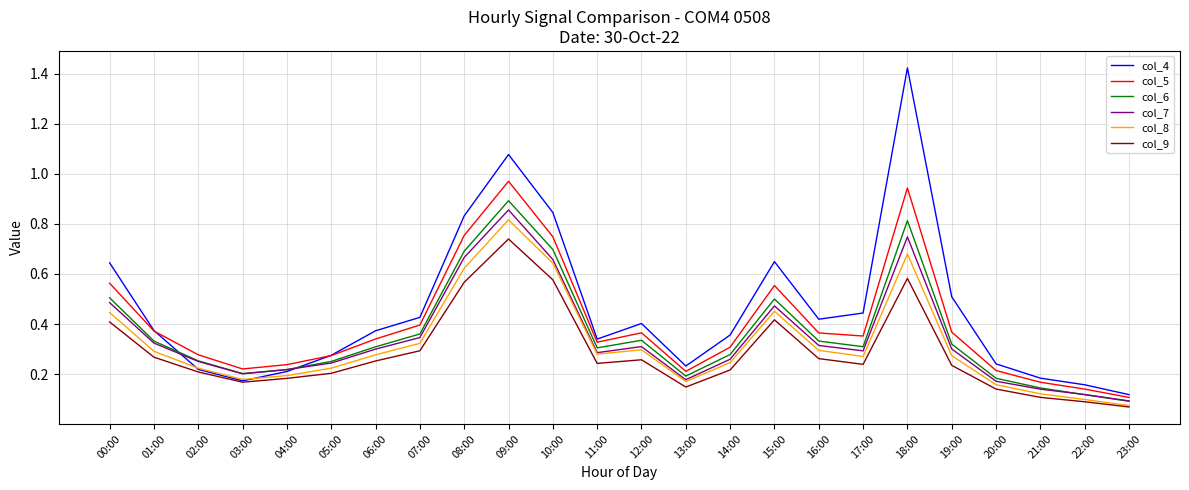

True or false: col_5 and col_7 cross at least once.

False